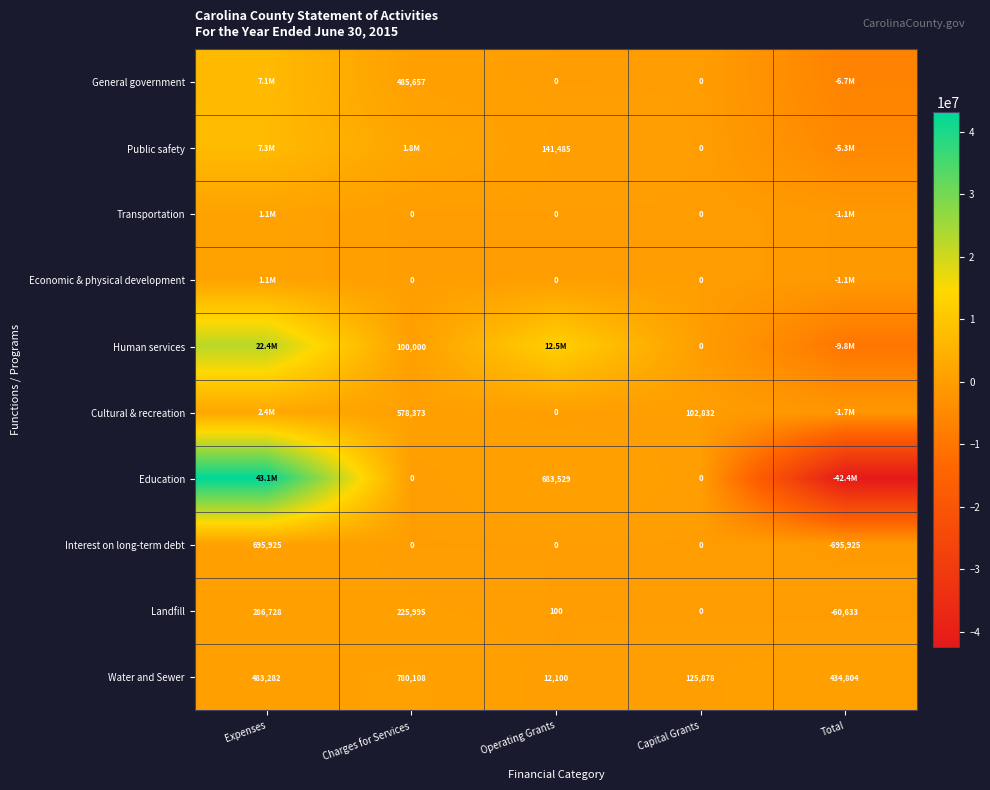

The Landfill series shows 0 at Capital Grants. True or false?

True